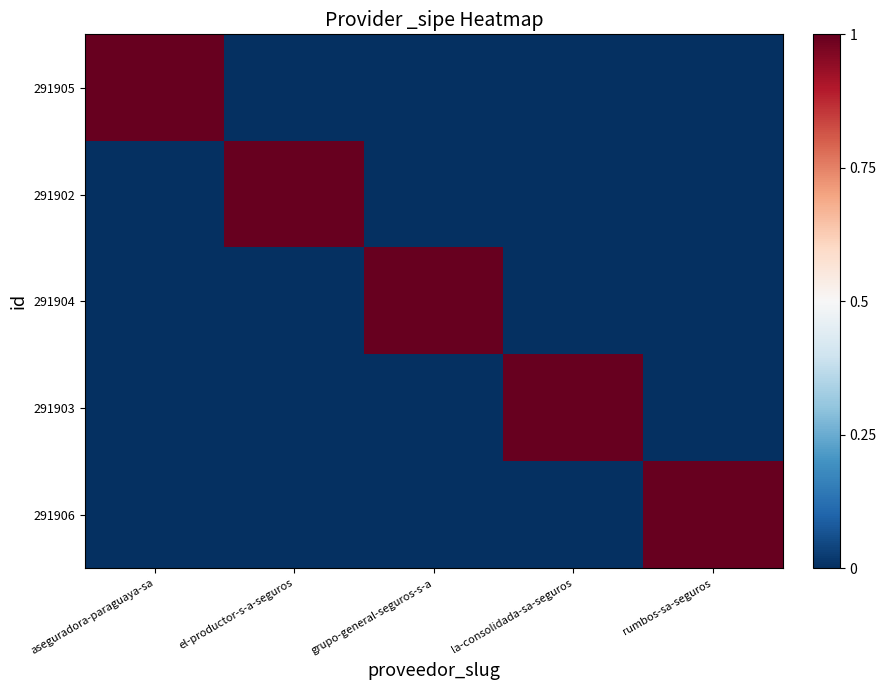

Rank the series by their maximum value, from lowest to highest.

291905, 291902, 291904, 291903, 291906